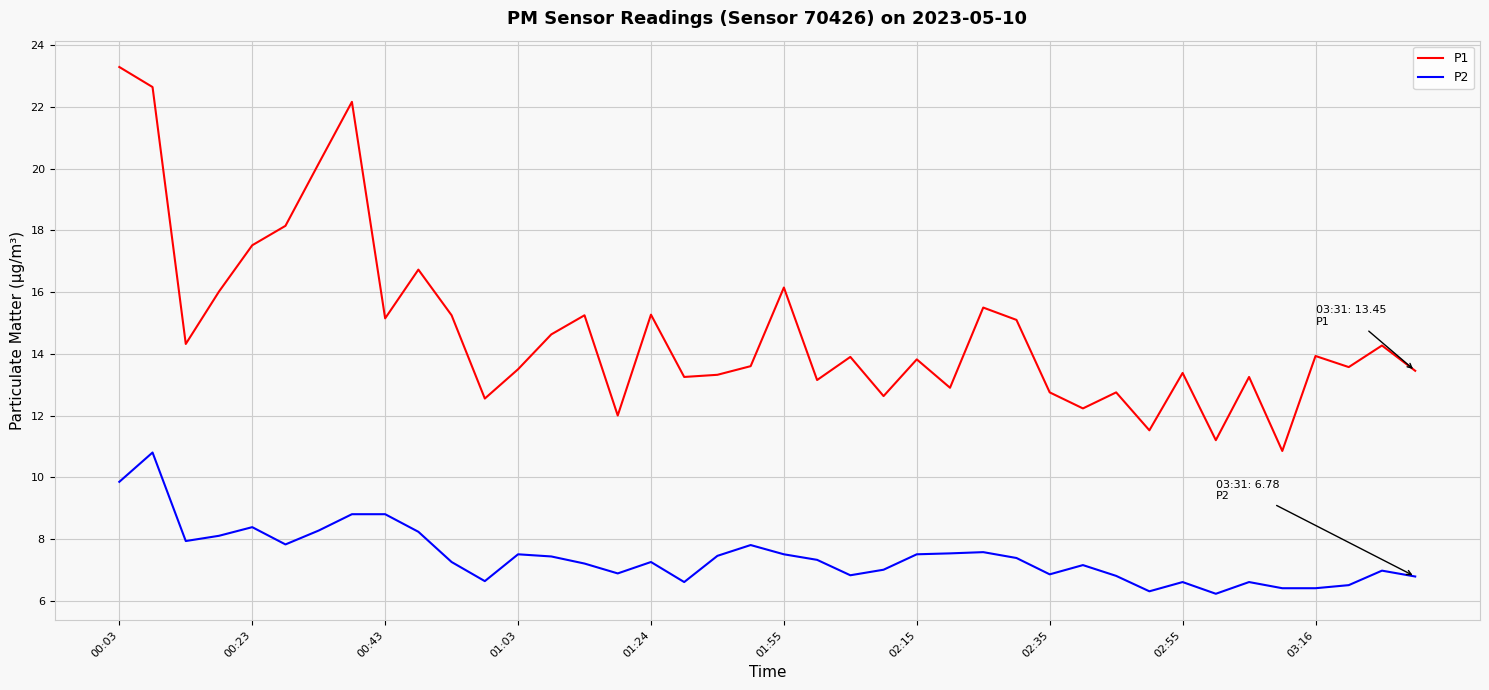

What is the minimum value for P2?

6.2